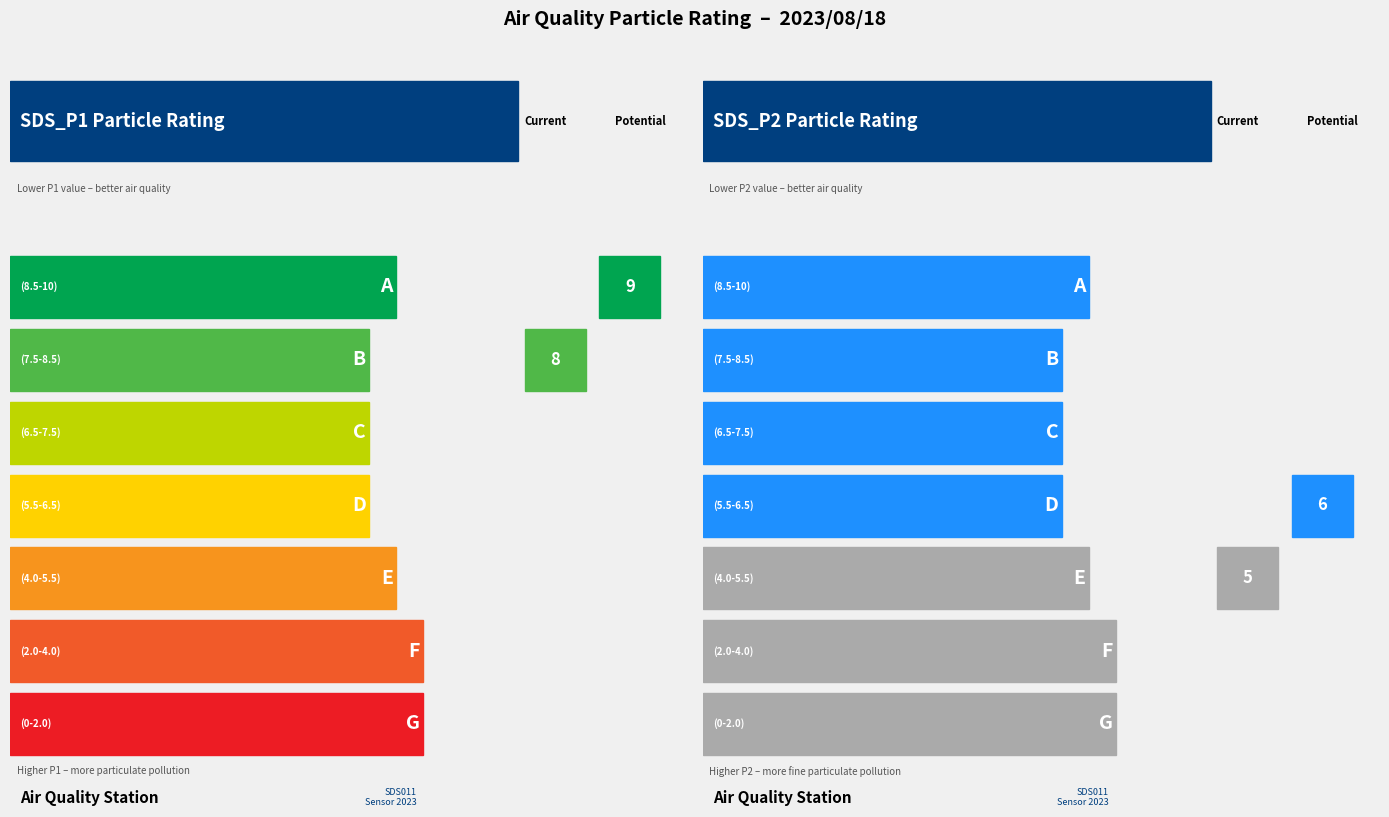

Is it true that SDS_P1 equals 11.0 at 00:19?

False